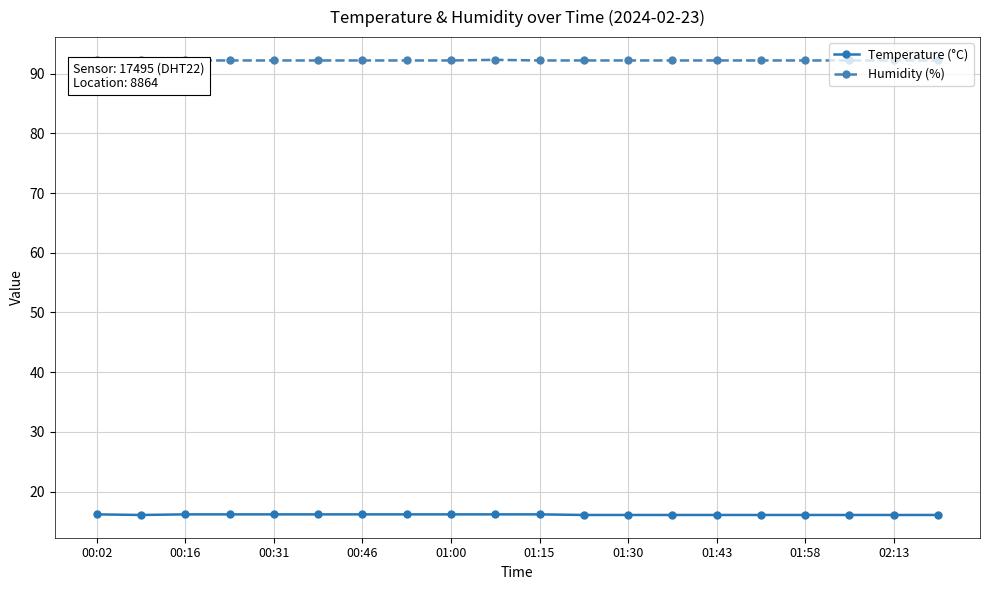

What is the sum of all Temperature (°C) values?

323.0